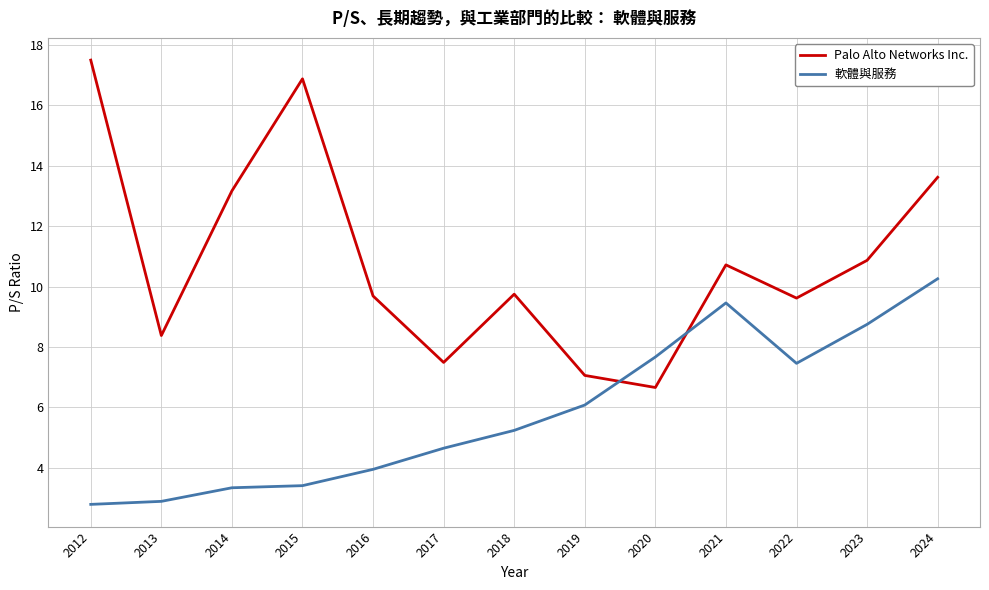

What is the sum of all Palo Alto Networks Inc. values?

141.4